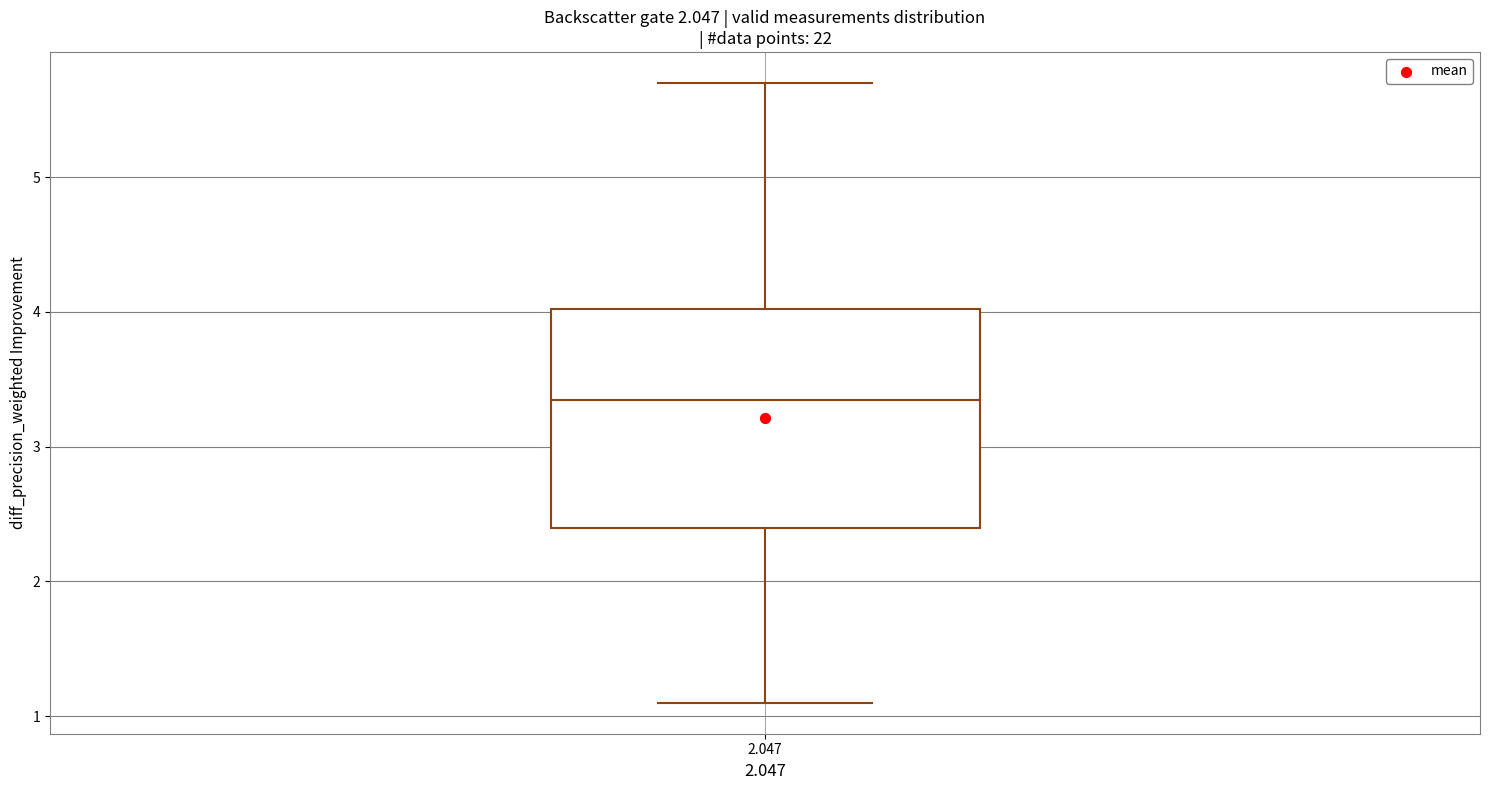

Where is the lower edge of the box at x = 2.047 on the y-axis? The values are not printed on the chart, so give them approximately, as read against the axis.

2.4